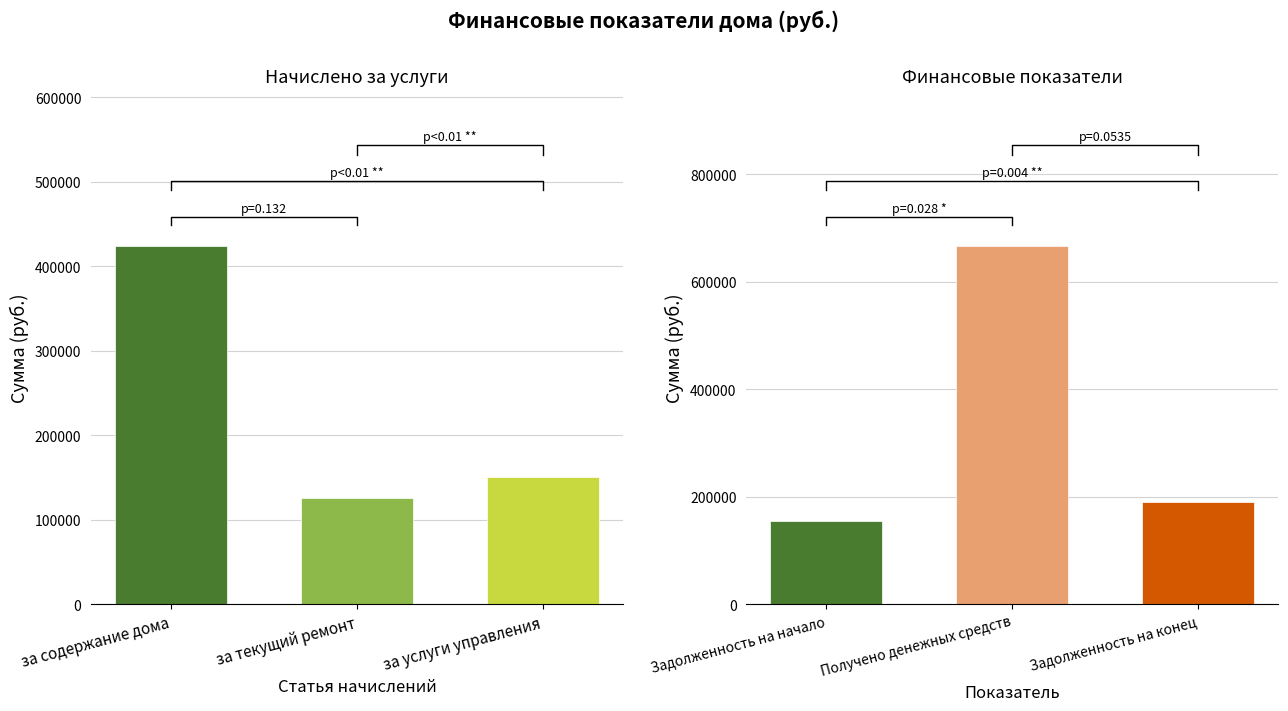

What is the difference between the second highest and minimum values in the Финансовые показатели series?

34229.1